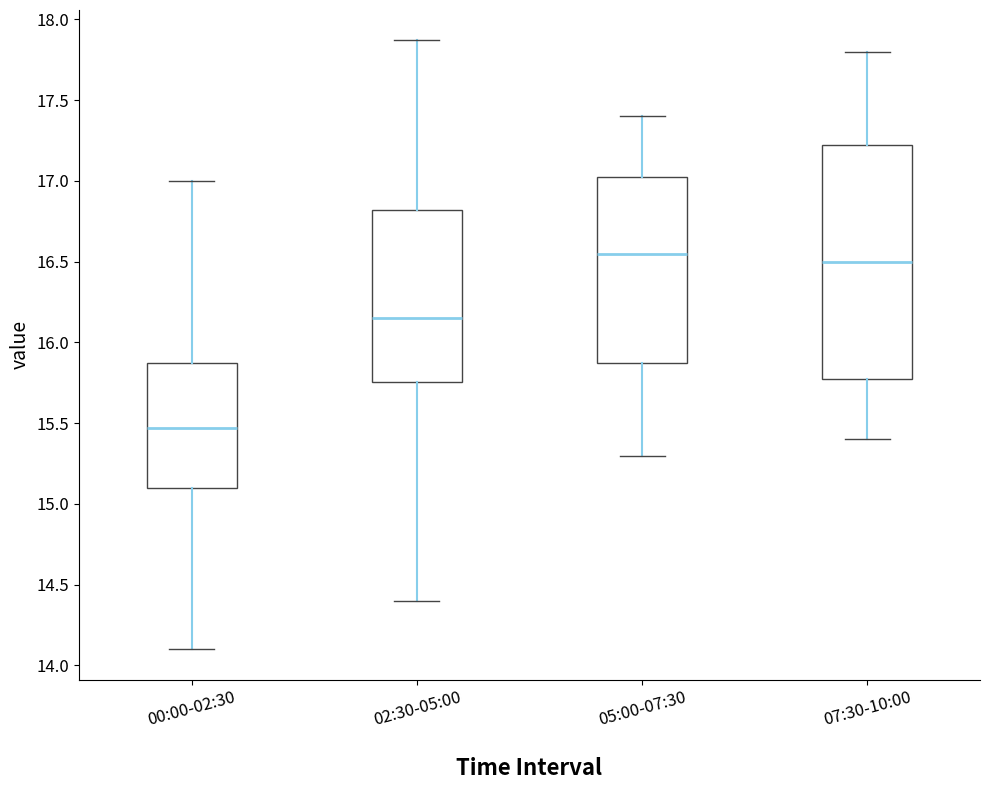

Comparing the boxes themselves (not the whiskers), which one is the tallest?

07:30-10:00